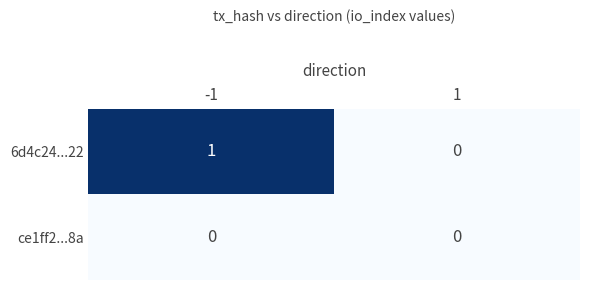

How many series are shown in this chart?

2